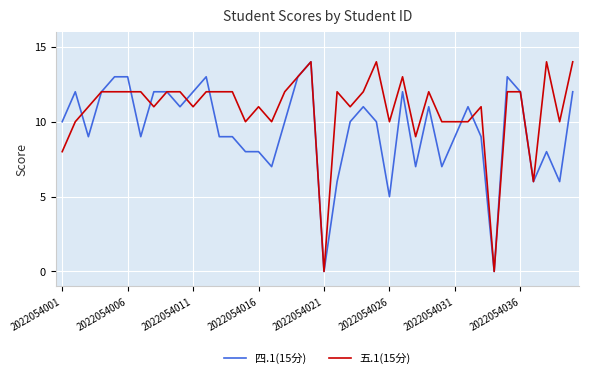

What is the highest value of the 四.1(15分) series?

14